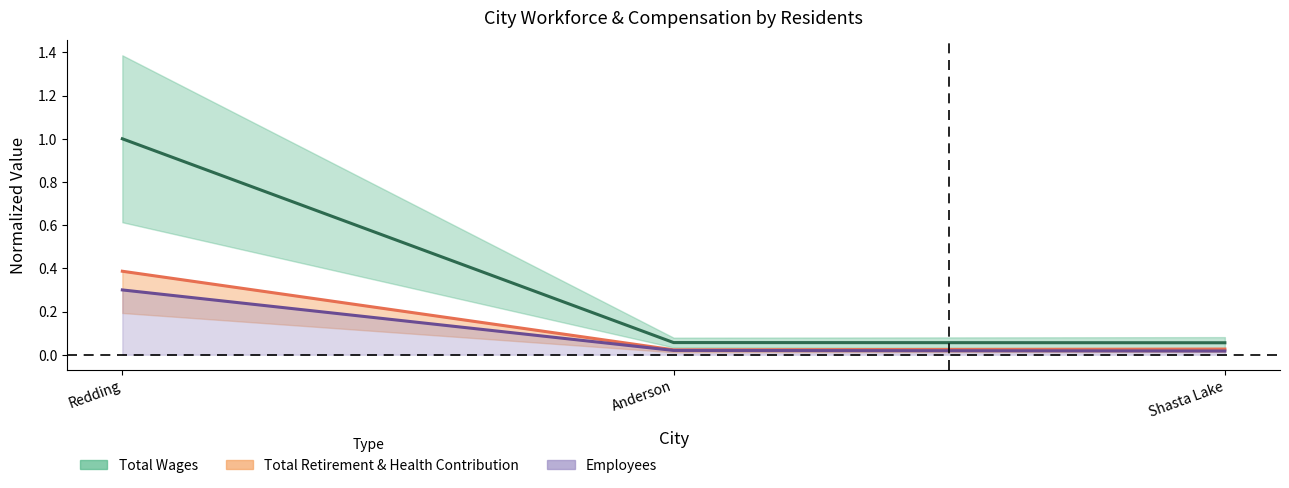

Which category has the lowest value in the Total Wages series?

Shasta Lake